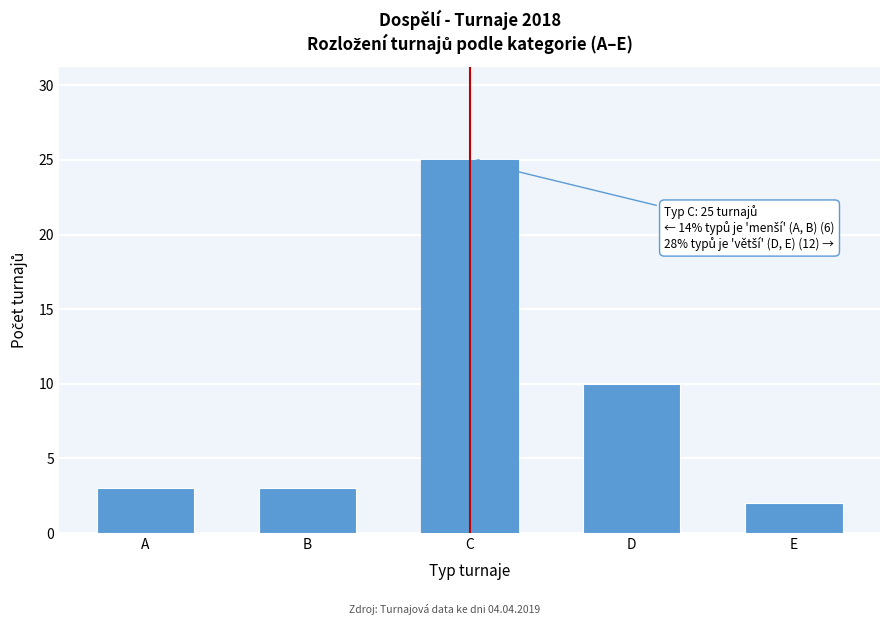

Reading right to left, extract all data points from this chart.

E=2	D=10	C=25	B=3	A=3